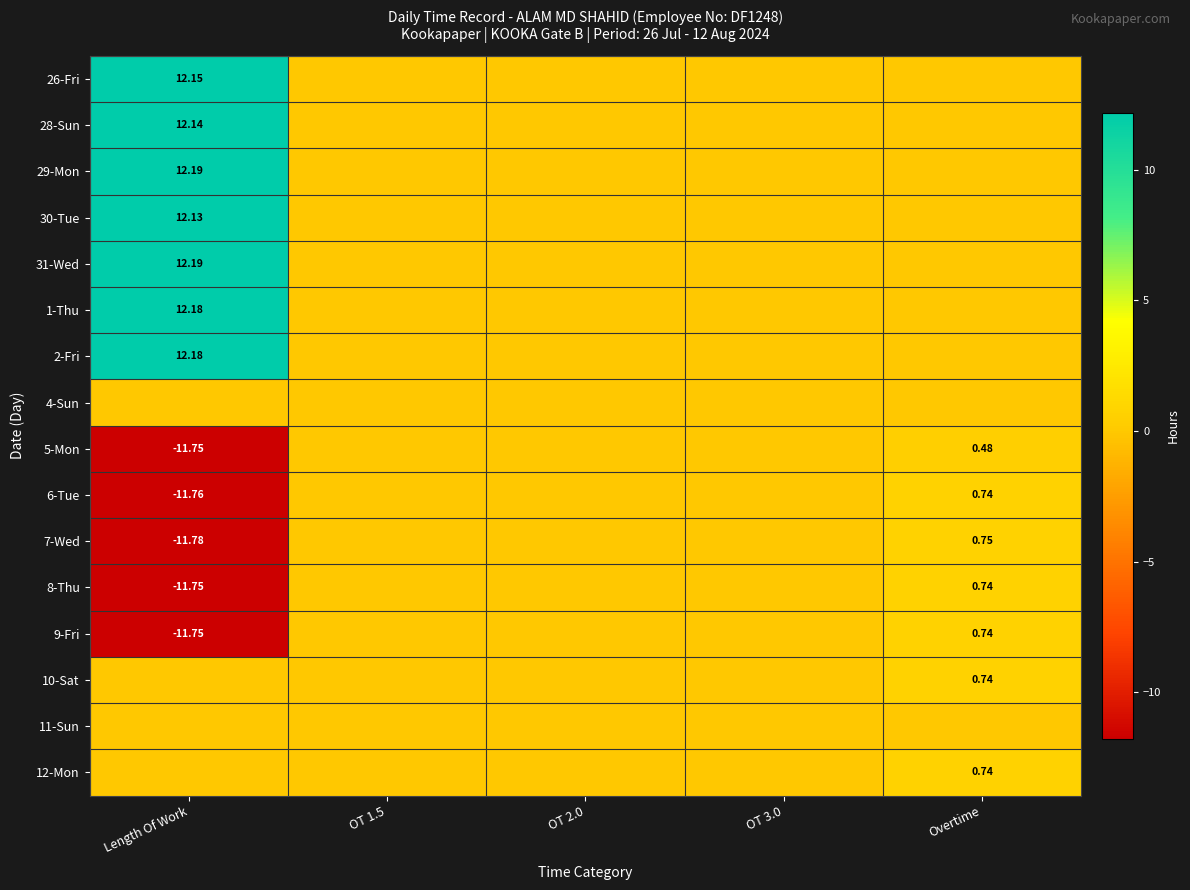

Where is 4-Sun nearest to the value 0?

Length Of Work